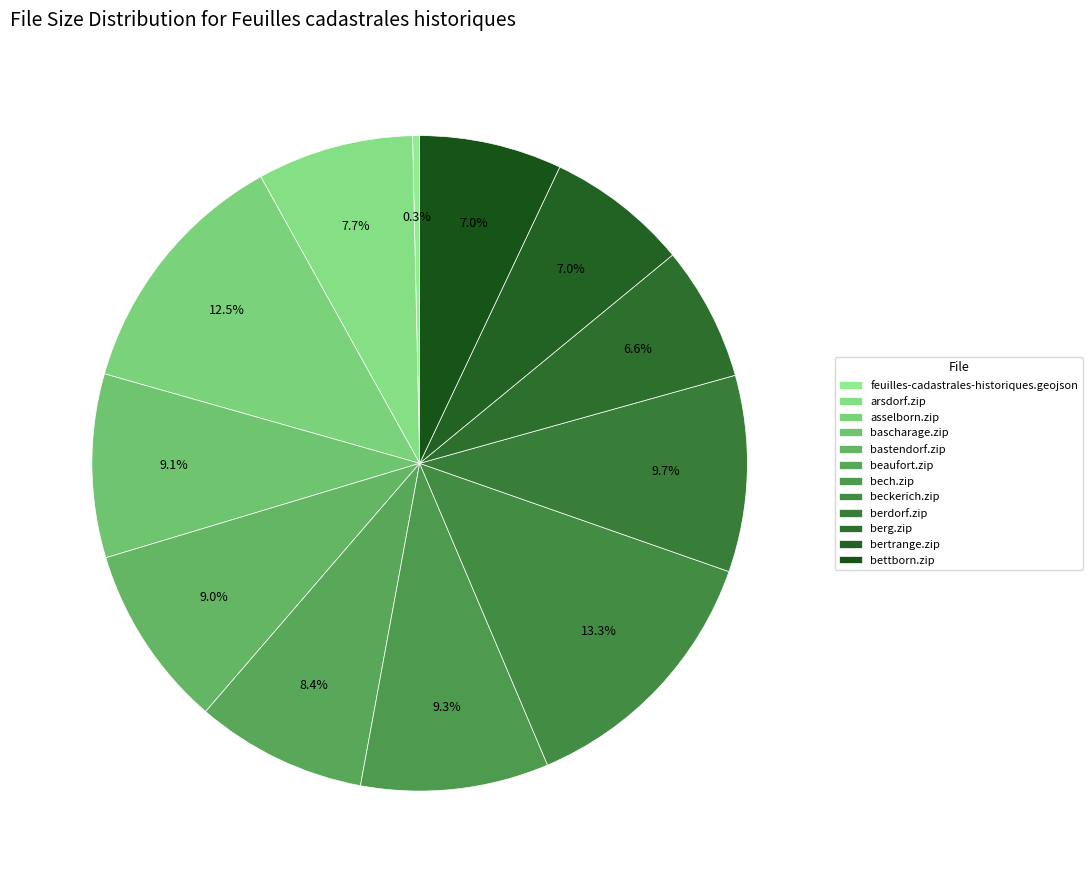

Does asselborn.zip account for over 50% of the chart?

No